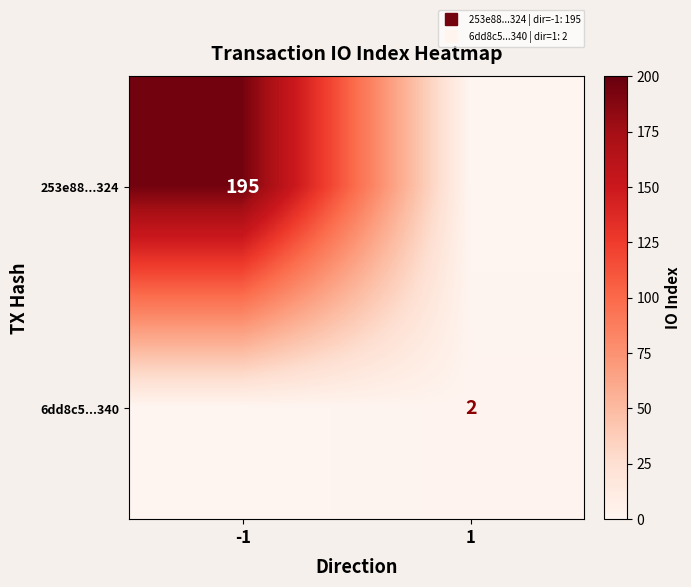

Is it true that 6dd8c5...340 equals -1 at -1?

False